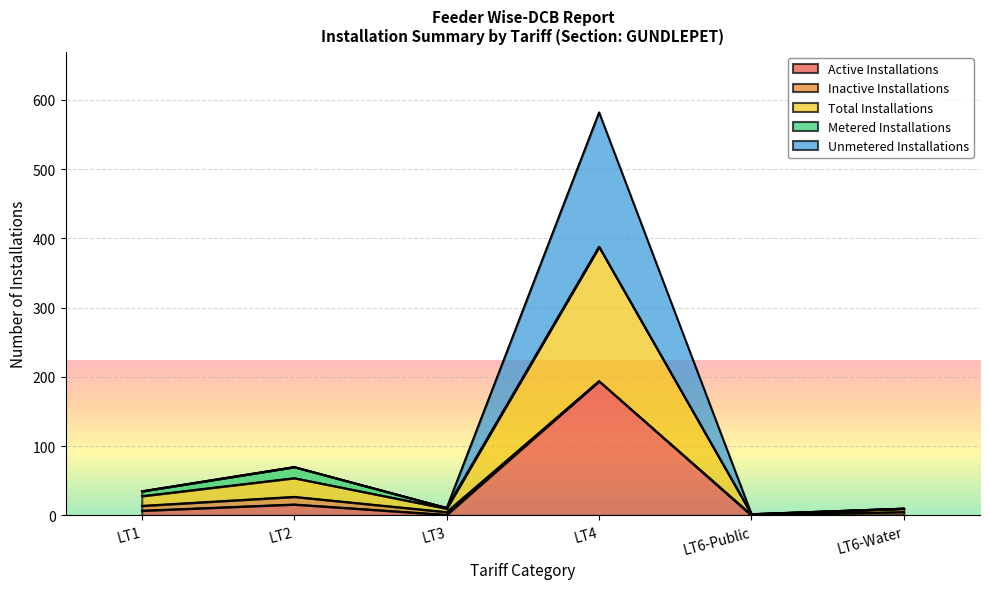

Which series changed the most between LT3 and LT6-Water?

Active Installations